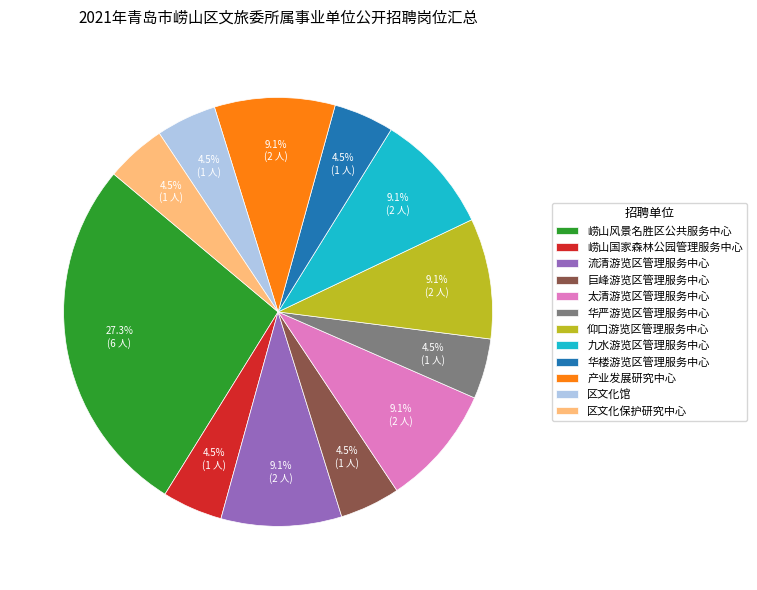

Is there a majority slice in this chart?

No